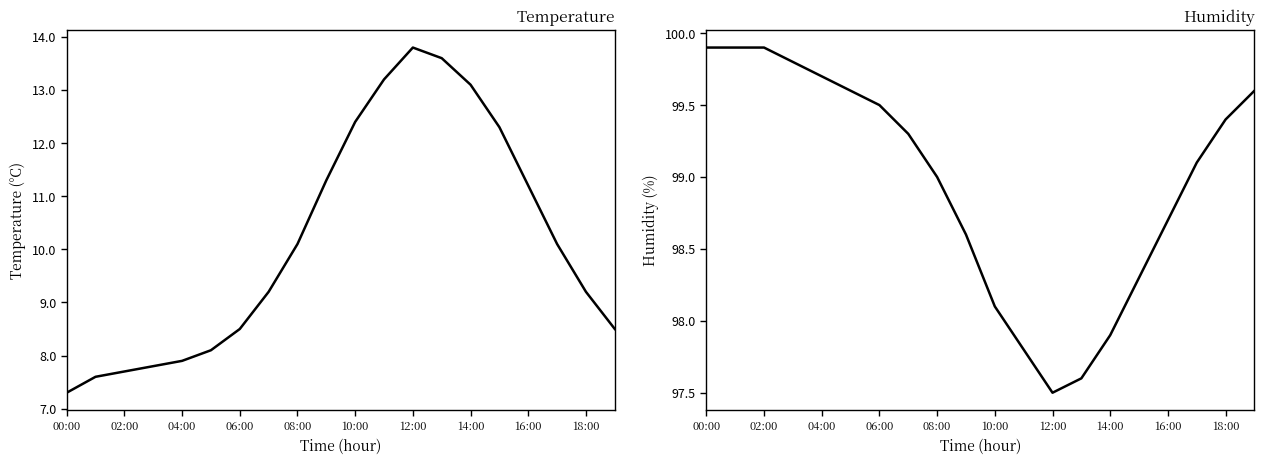

True or false: temperature and humidity intersect in this chart.

False